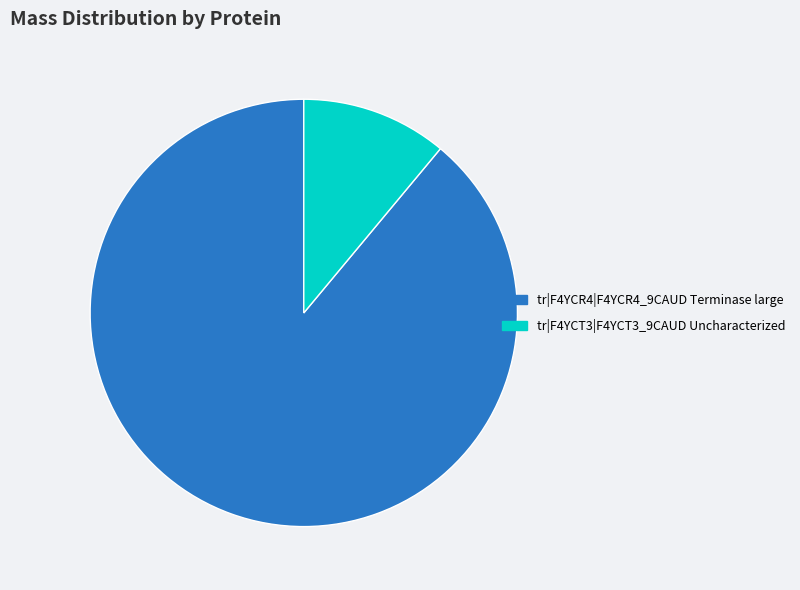

Between tr|F4YCR4|F4YCR4_9CAUD Terminase large and tr|F4YCT3|F4YCT3_9CAUD Uncharacterized, which is larger?

tr|F4YCR4|F4YCR4_9CAUD Terminase large